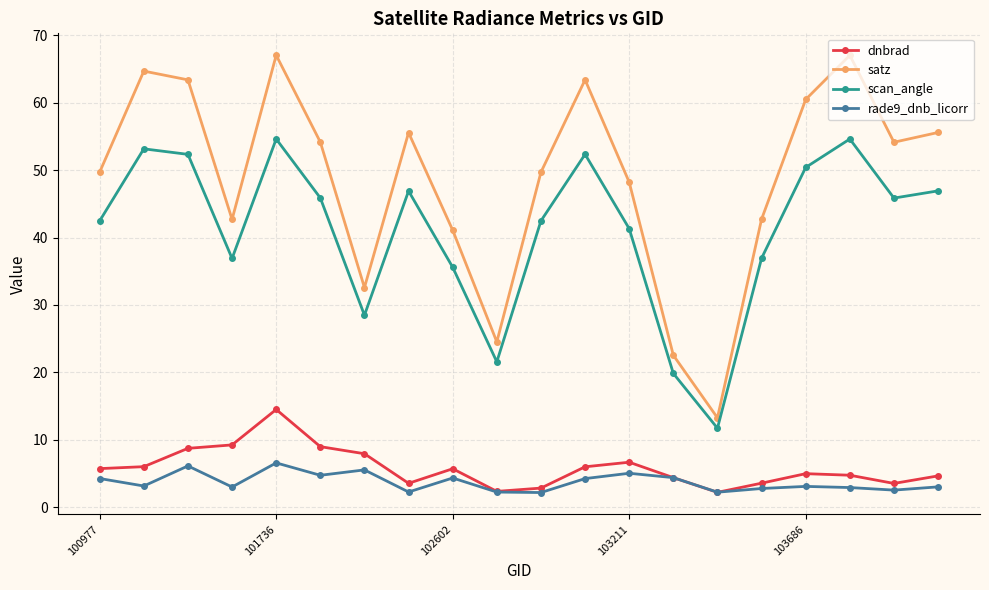

How many interior local peaks does the satz series have?

5